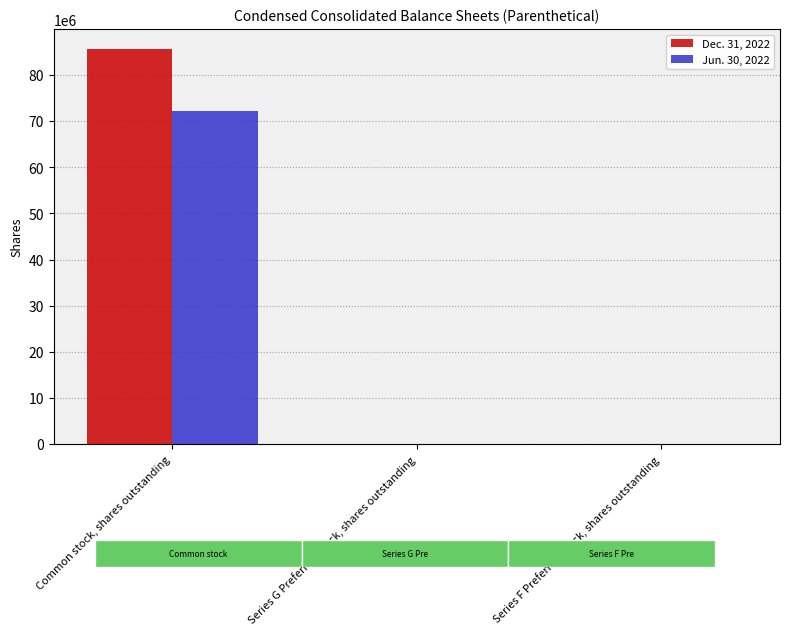

How many distinct data groups are displayed?

2